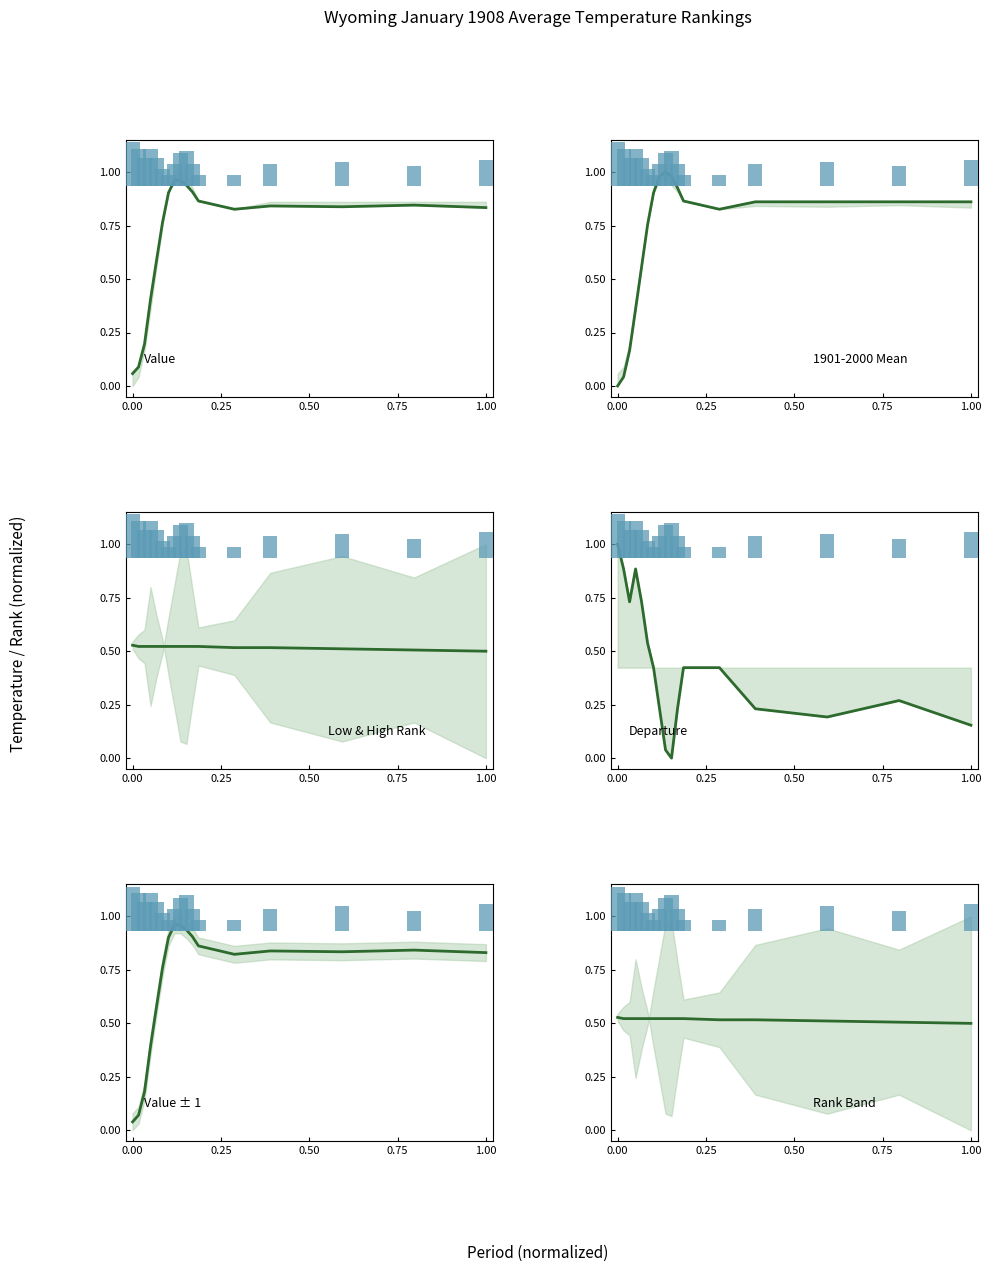

What is the total value across all series at 15?

3.8